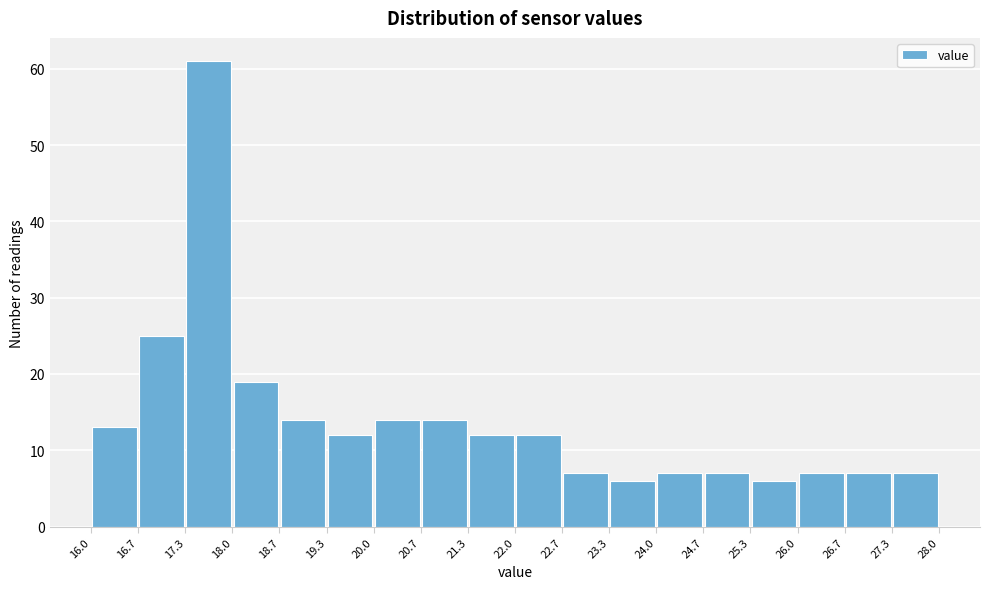

Reading left to right, transcribe this chart: for each bar, give the range it covers on the x-axis and its height. The values are not printed on the chart, so give them approximately, as read against the axis.

16.0 to 16.7: 13
16.7 to 17.3: 25
17.3 to 18.0: 61
18.0 to 18.7: 19
18.7 to 19.3: 14
19.3 to 20.0: 12
20.0 to 20.7: 14
20.7 to 21.3: 14
21.3 to 22.0: 12
22.0 to 22.7: 12
22.7 to 23.3: 7
23.3 to 24.0: 6
24.0 to 24.7: 7
24.7 to 25.3: 7
25.3 to 26.0: 6
26.0 to 26.7: 7
26.7 to 27.3: 7
27.3 to 28.0: 7